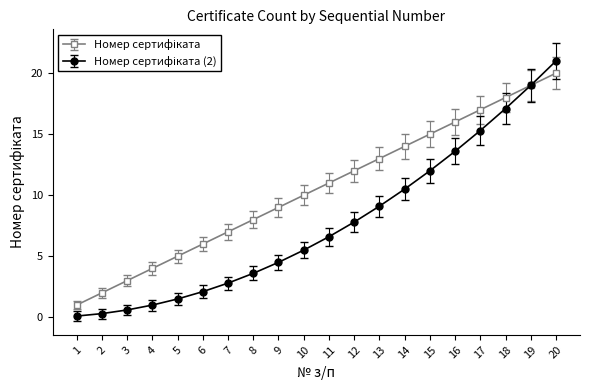

At which category is the sum across all series the highest?

20